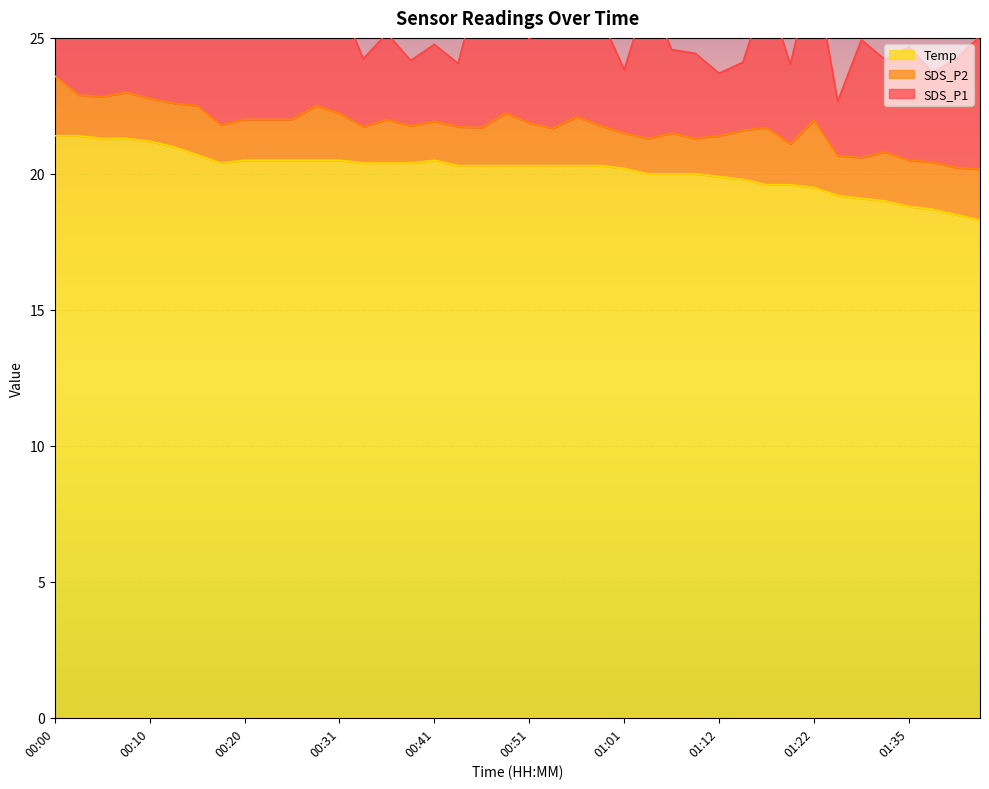

What is the average value of the SDS_P2 line series?

21.8